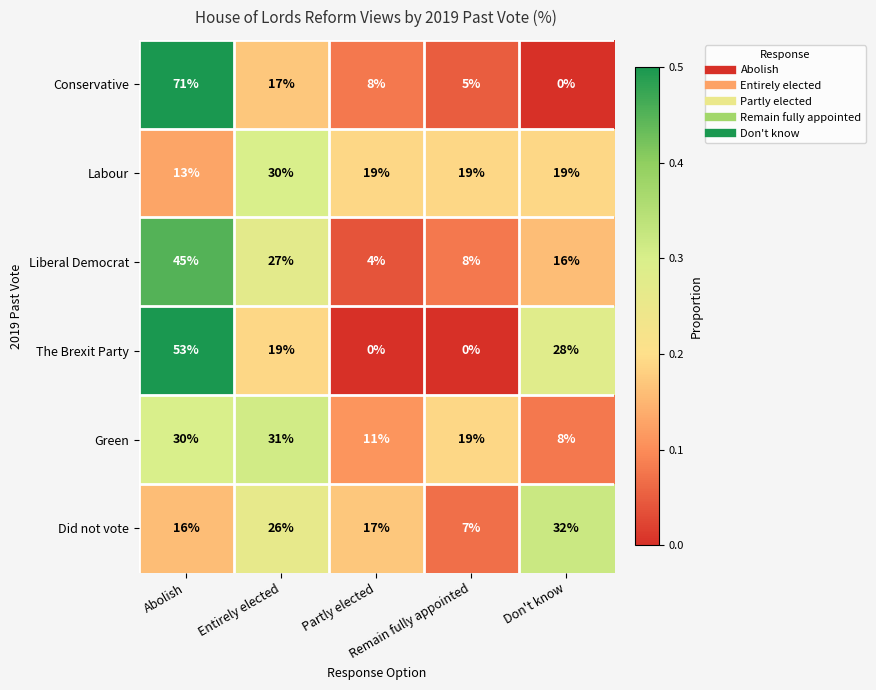

Rank the series by their maximum value, from lowest to highest.

Labour, Green, Did not vote, Liberal Democrat, The Brexit Party, Conservative